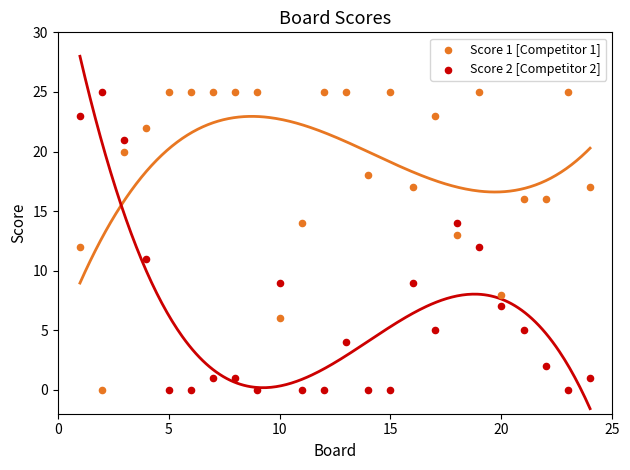

Across all data points, what is the range of X values (max minus min)?

23